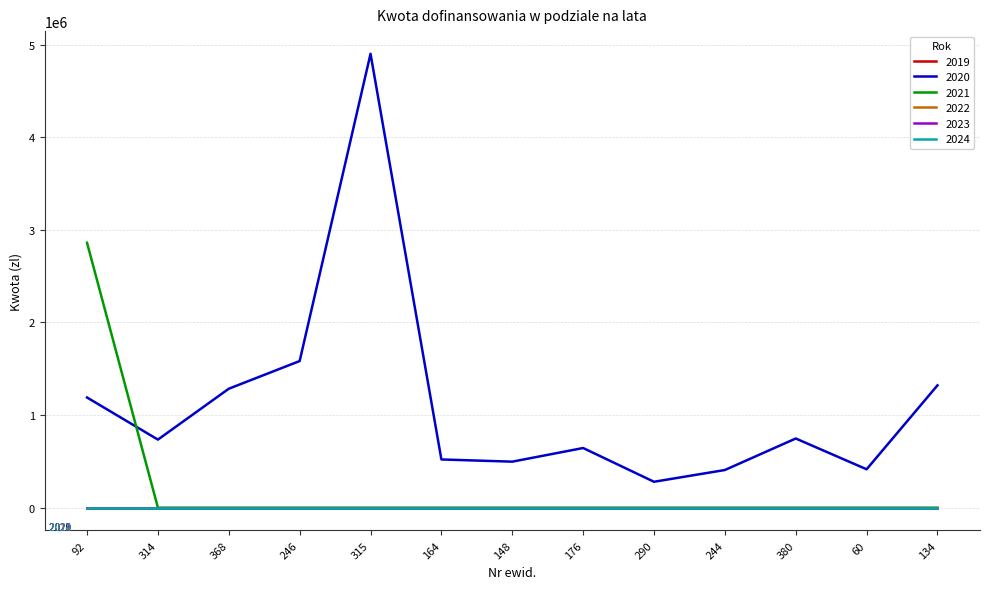

Does the chart display data point markers on the line(s)?

No